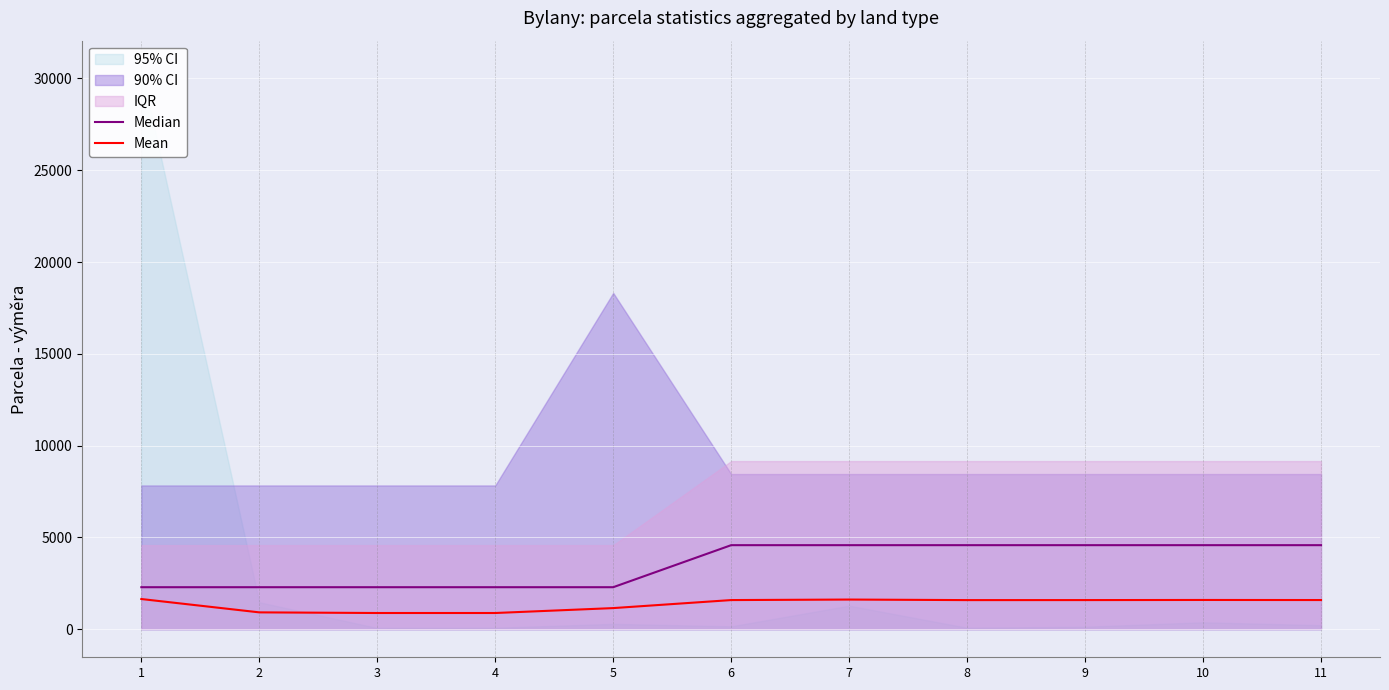

Which category has the highest value in the Mean series?

1